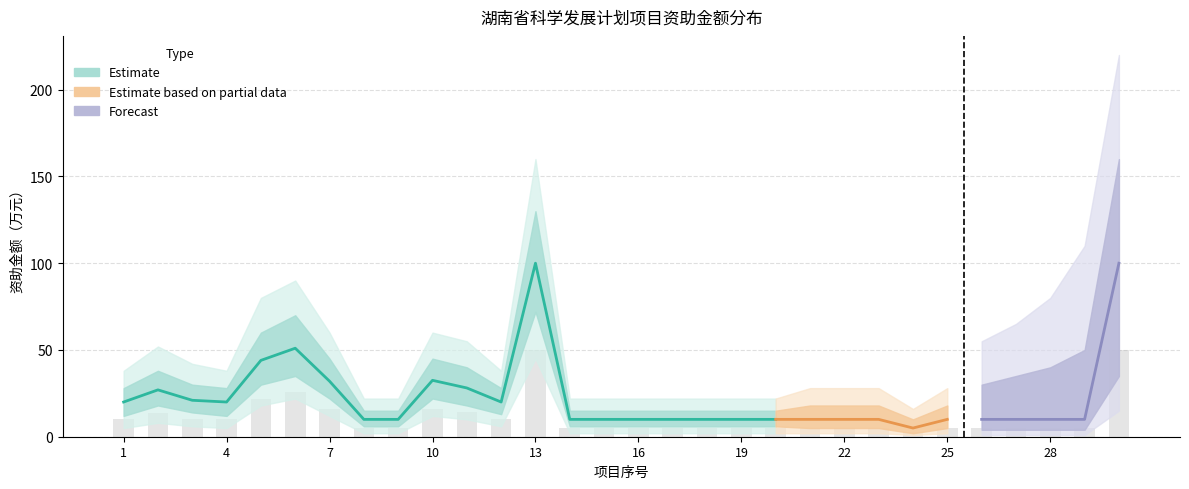

Is the value of 外围下限 at 14 greater than the value of 资助金额 at 19?

No